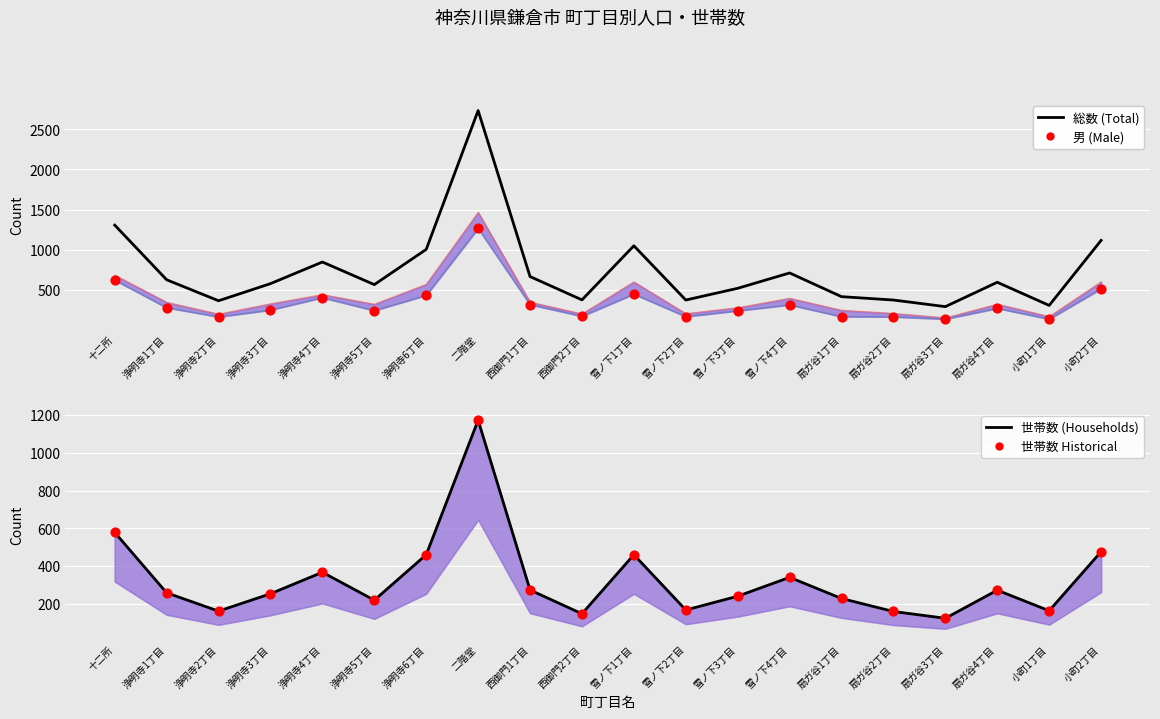

Which series has the largest Y range (max minus min)?

総数